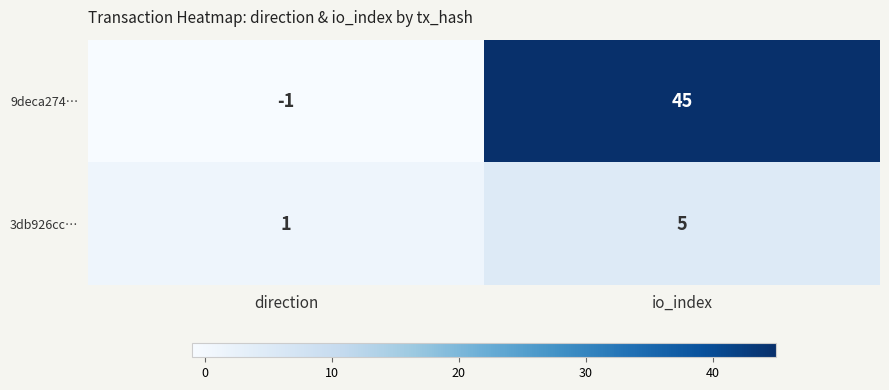

How many distinct data groups are displayed?

2